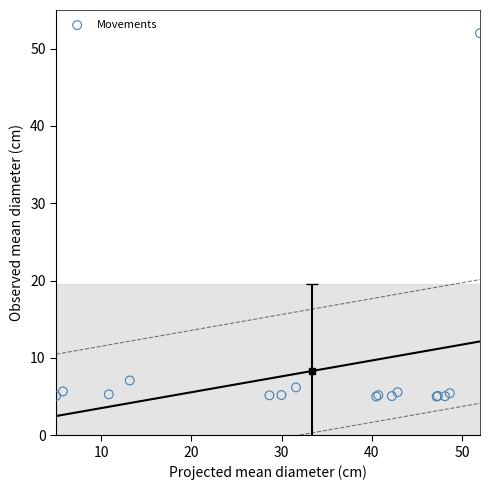

What Y value in the scatter plot is closest to 28?

7.1